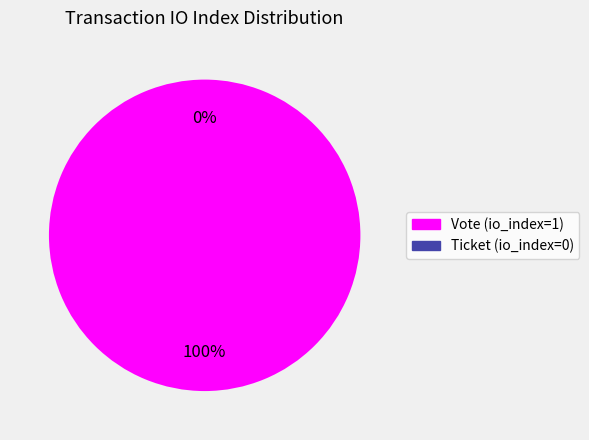

Which slice is the largest?

Vote (io_index=1)